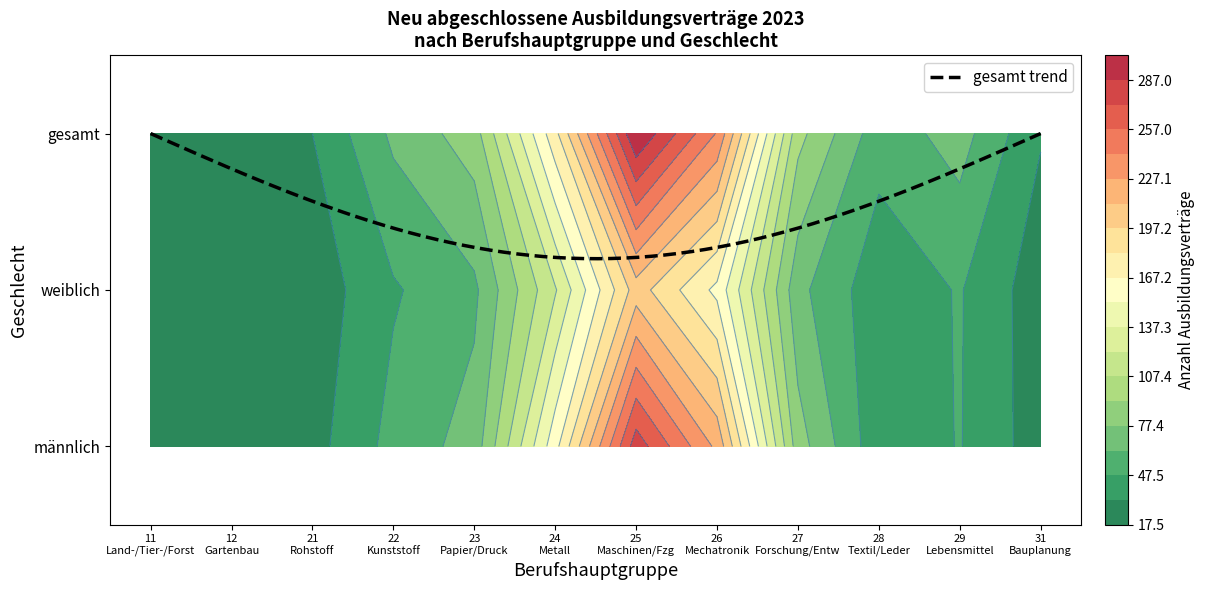

What is the total value across all series at weiblich?

234